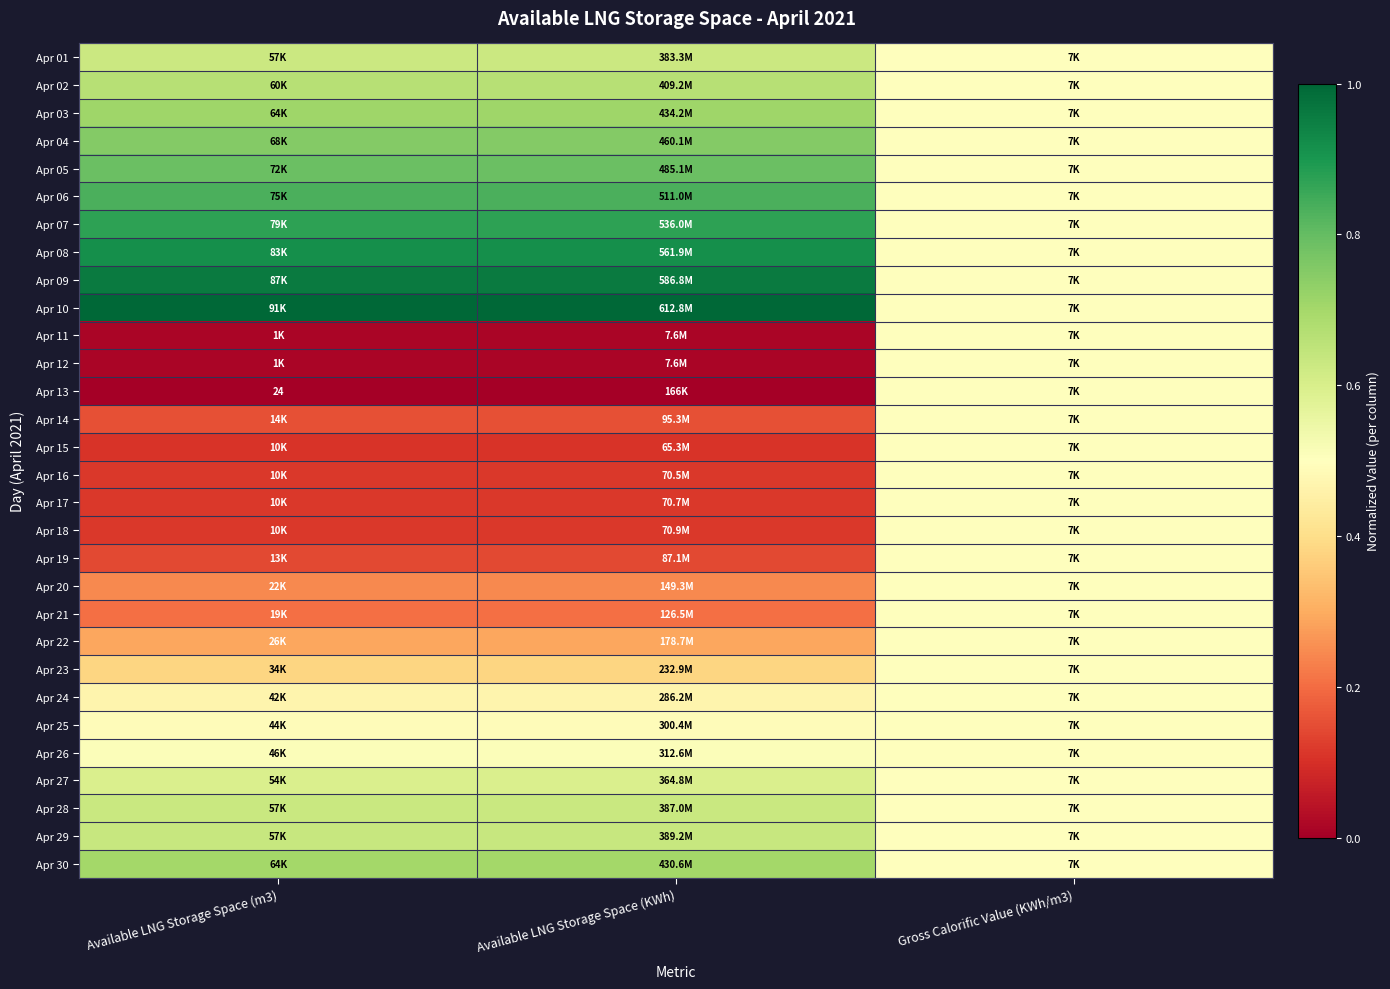

Count the Apr 22 values in the range 0 to 1.

3